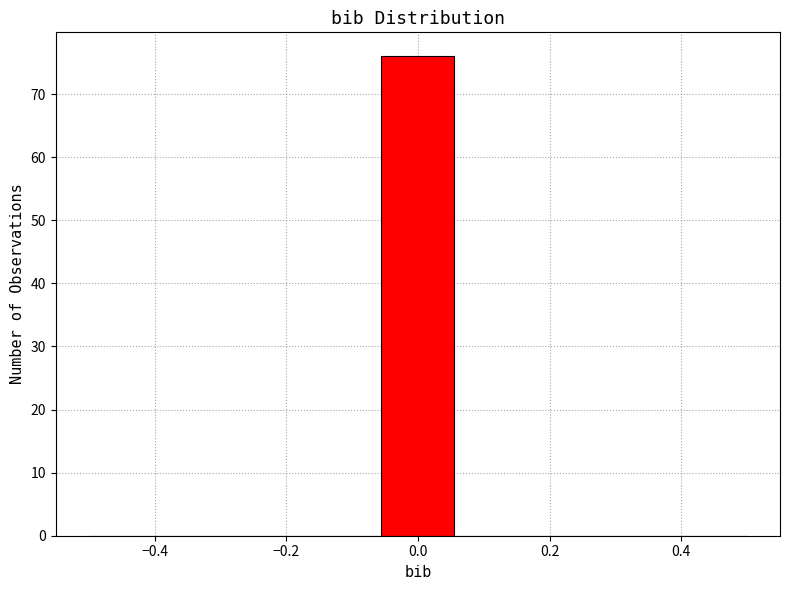

How tall is the bar that spans -0.06 to 0.06 on the x-axis? Neither the bar edges nor the heights are printed on the chart, so give them approximately, as read against the axes.

76